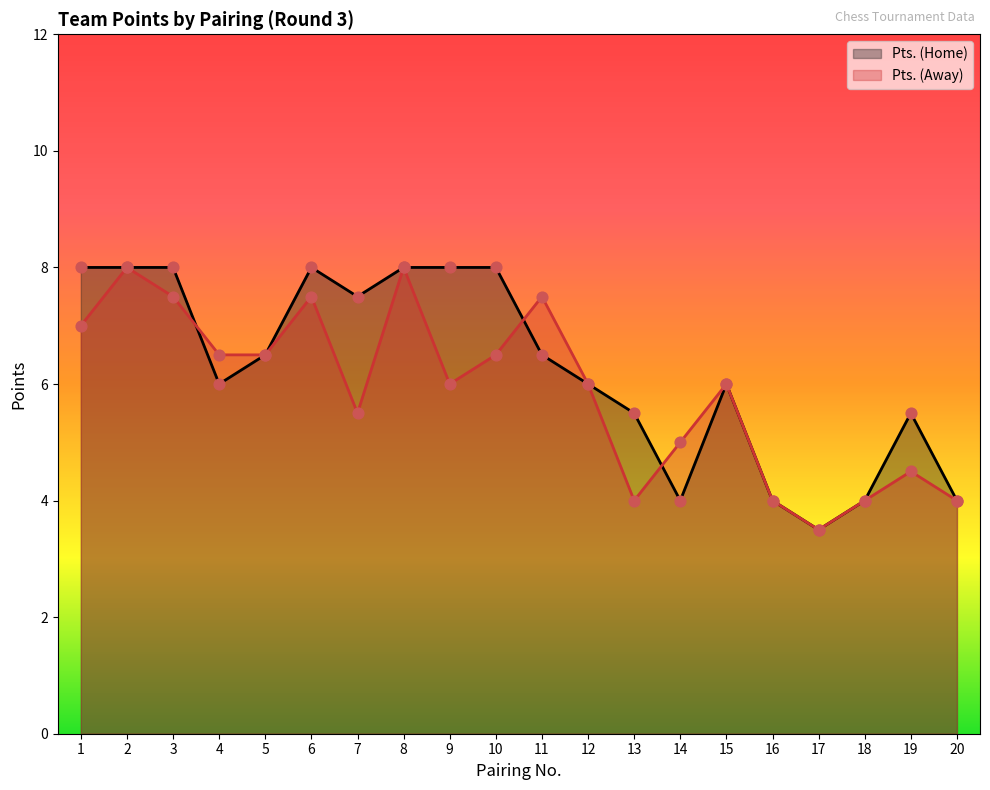

Which series has the largest Y range (max minus min)?

Pts. (Home)